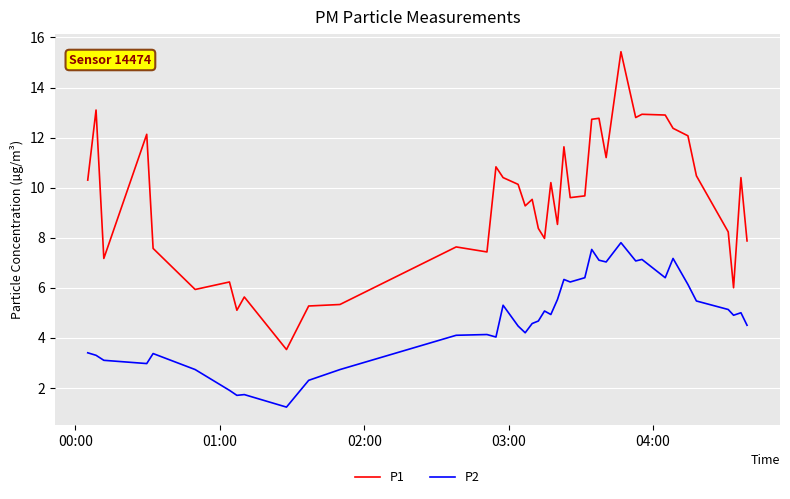

What is the difference between the maximum and minimum values in the P1 series?

11.9